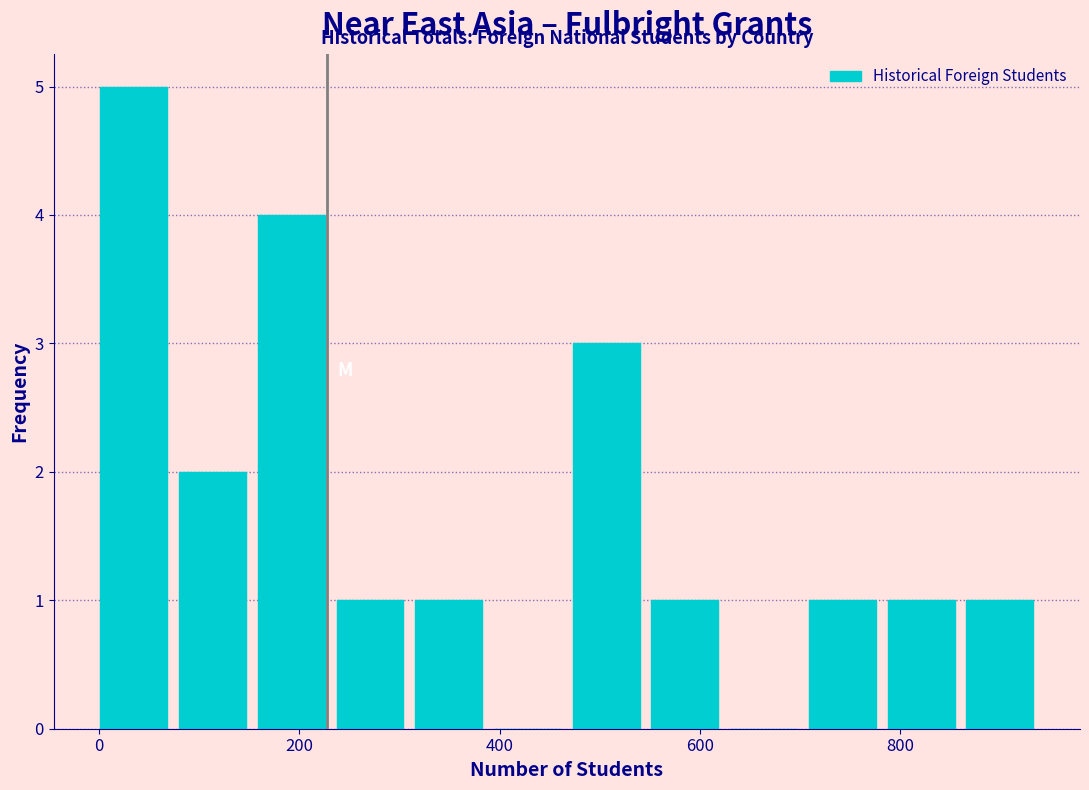

Around what value on the x-axis is the tallest bar? Give the approximate position of its centre, as read against the axis.

40